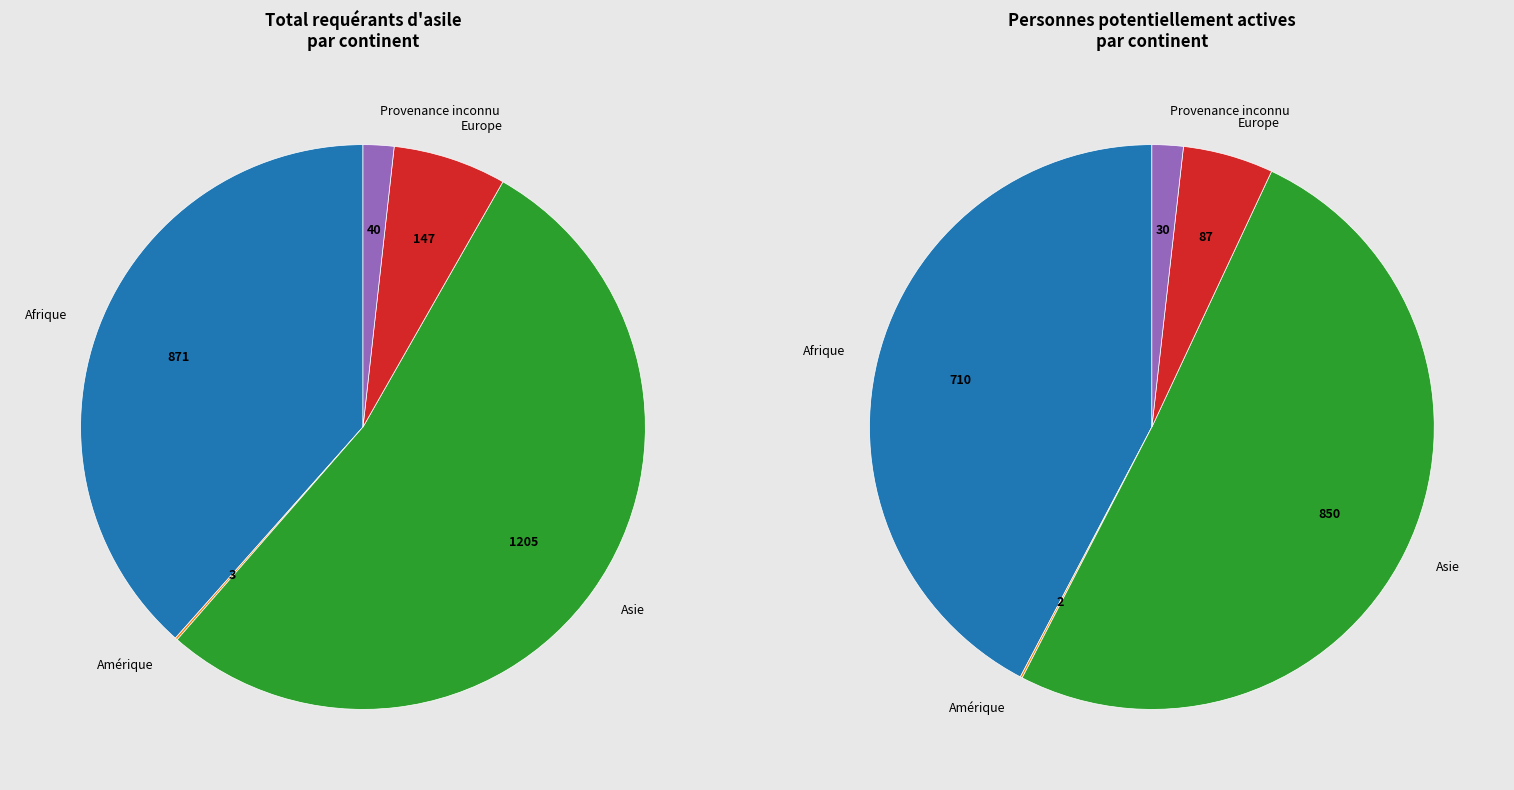

Rank the categories by value from lowest to highest.

Amérique, Provenance inconnu, Europe, Afrique, Asie